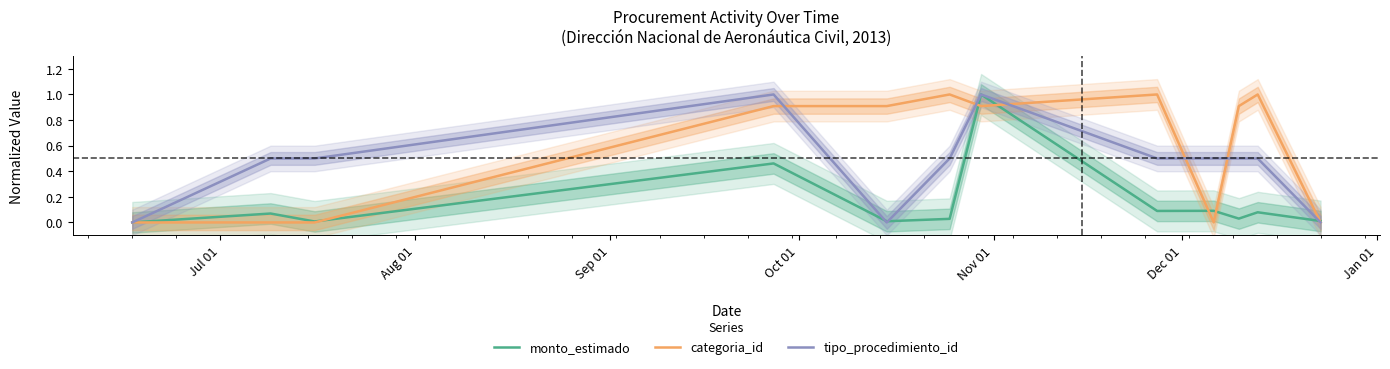

How many data points in tipo_procedimiento_id are above 0?

9